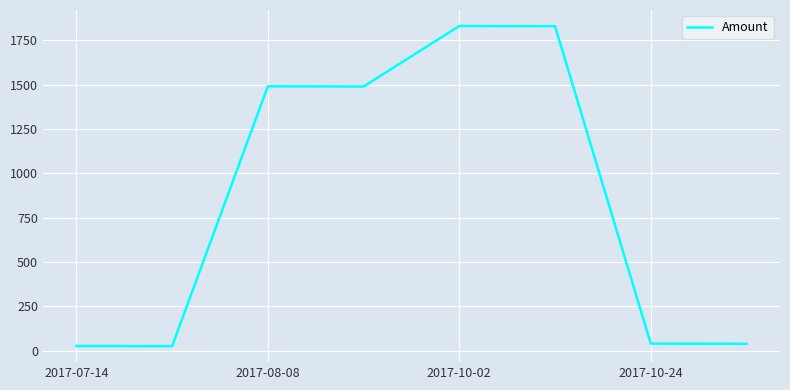

What is the average value?

846.0